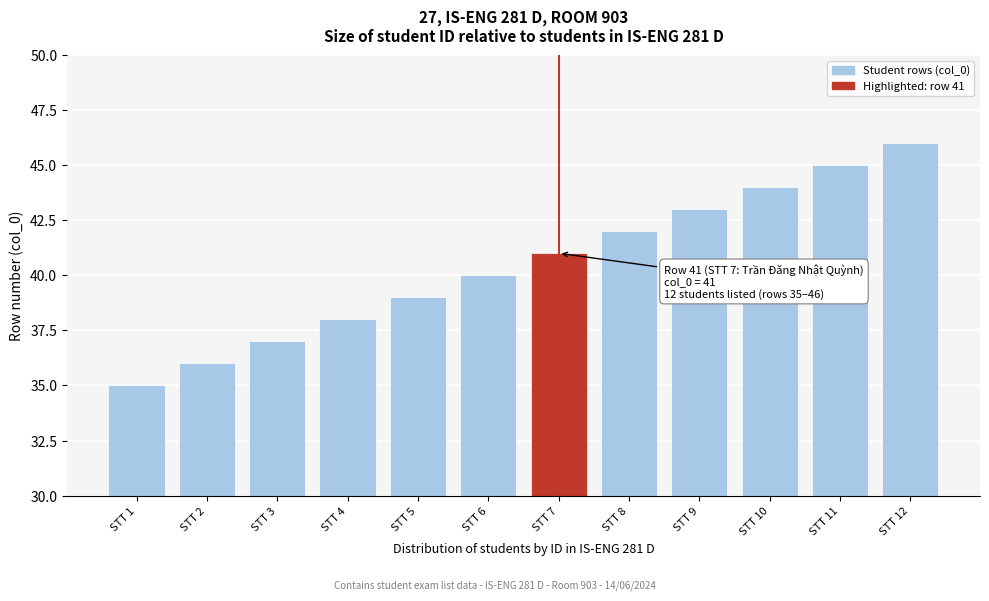

Reading left to right, what are all the values shown in this chart?

STT 1=35	STT 2=36	STT 3=37	STT 4=38	STT 5=39	STT 6=40	STT 7=41	STT 8=42	STT 9=43	STT 10=44	STT 11=45	STT 12=46